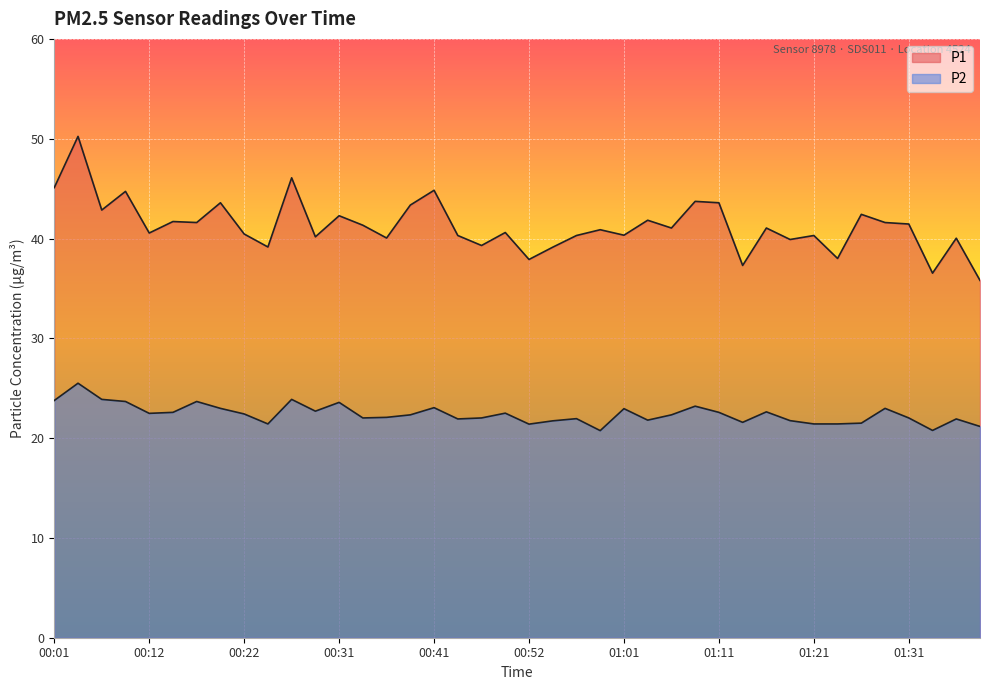

True or false: P1 has a value of 23.8 at 00:14.

False